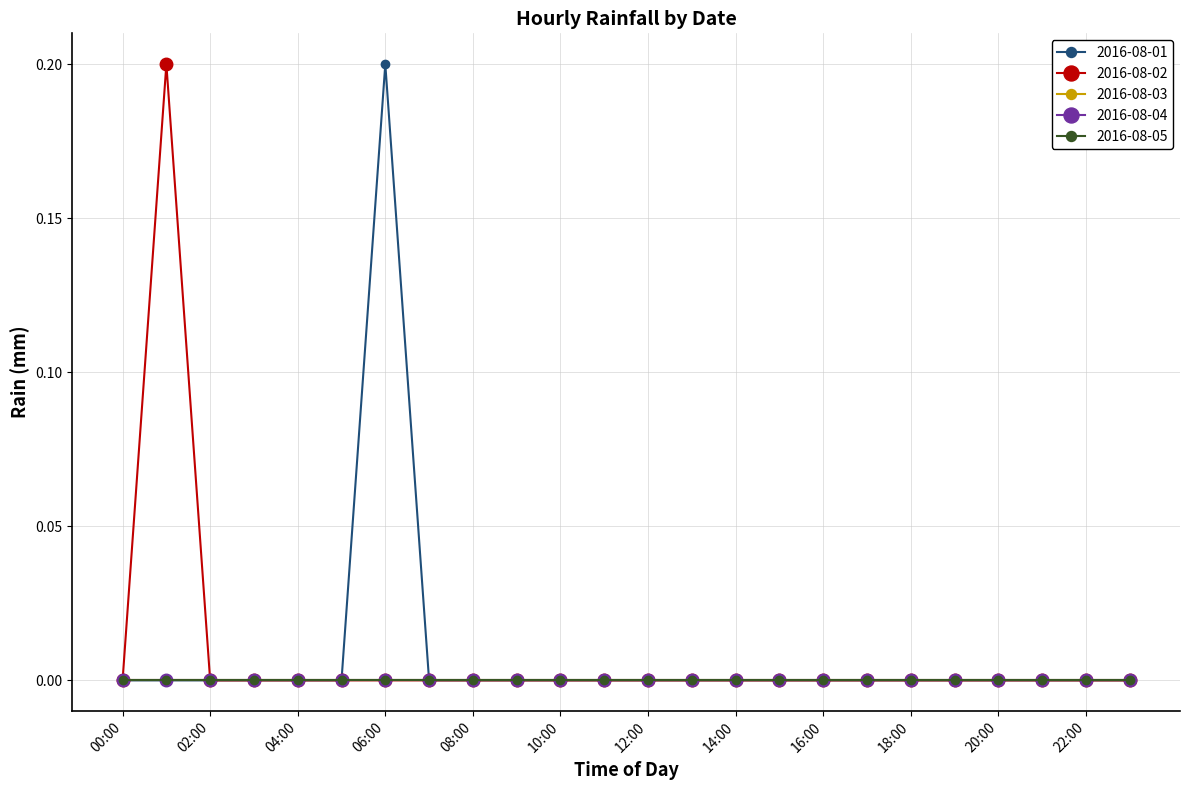

Is this an area chart (filled region under the line)?

No